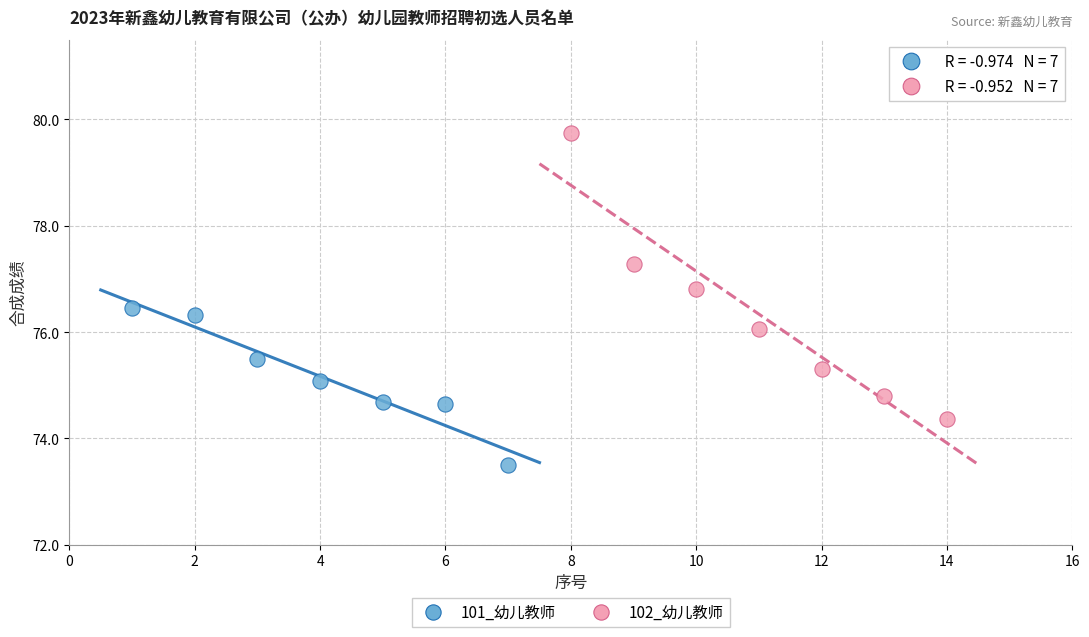

What are all the series names shown in the legend?

101_幼儿教师, 102_幼儿教师